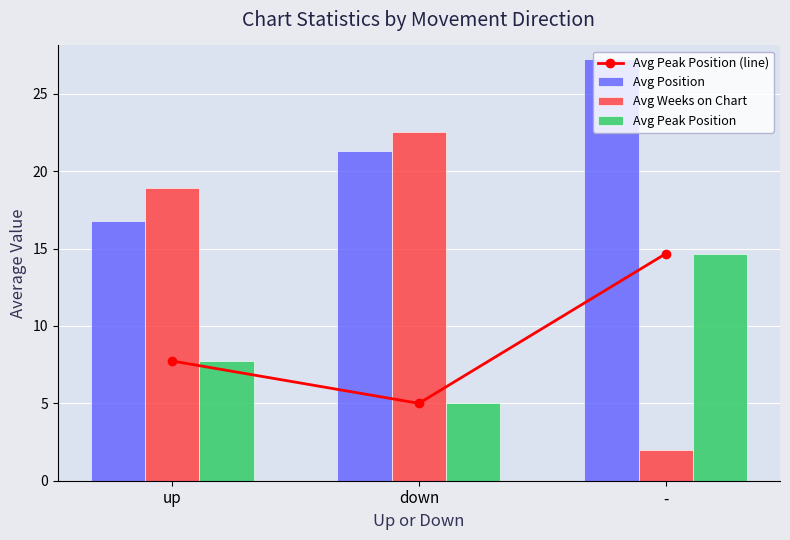

What is the difference between the maximum and minimum values in the Avg Position series?

10.4